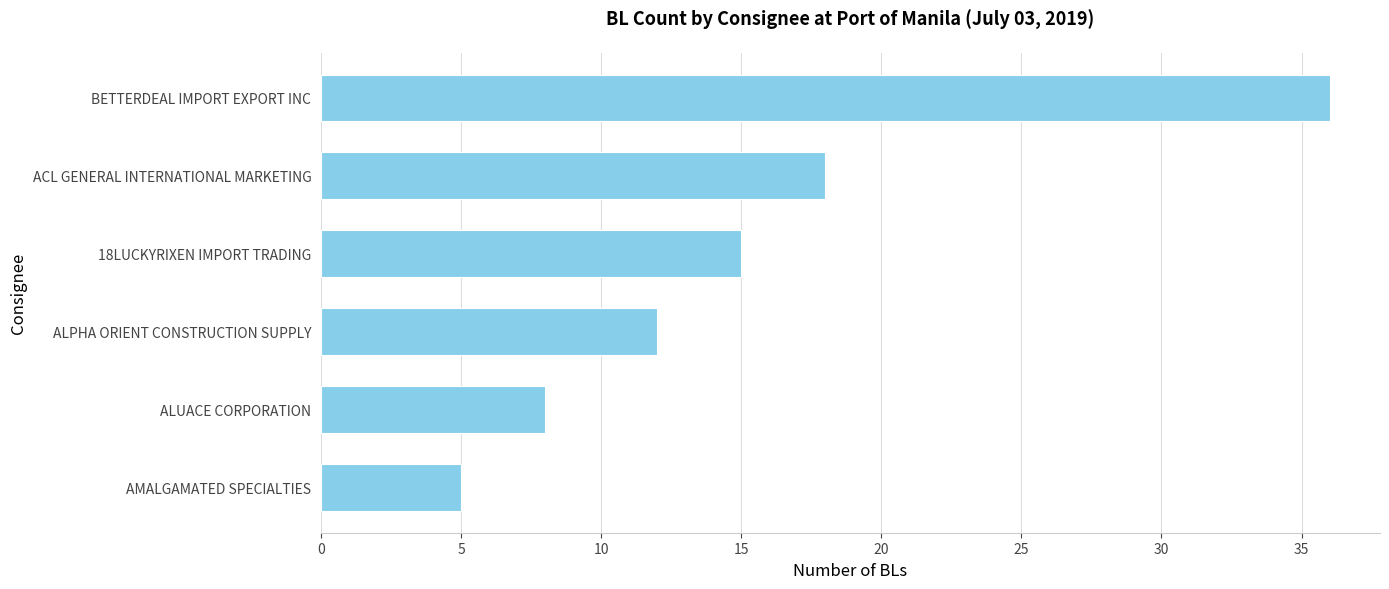

List the labels in order of value, smallest first.

AMALGAMATED SPECIALTIES, ALUACE CORPORATION, ALPHA ORIENT CONSTRUCTION SUPPLY, 18LUCKYRIXEN IMPORT TRADING, ACL GENERAL INTERNATIONAL MARKETING, BETTERDEAL IMPORT EXPORT INC